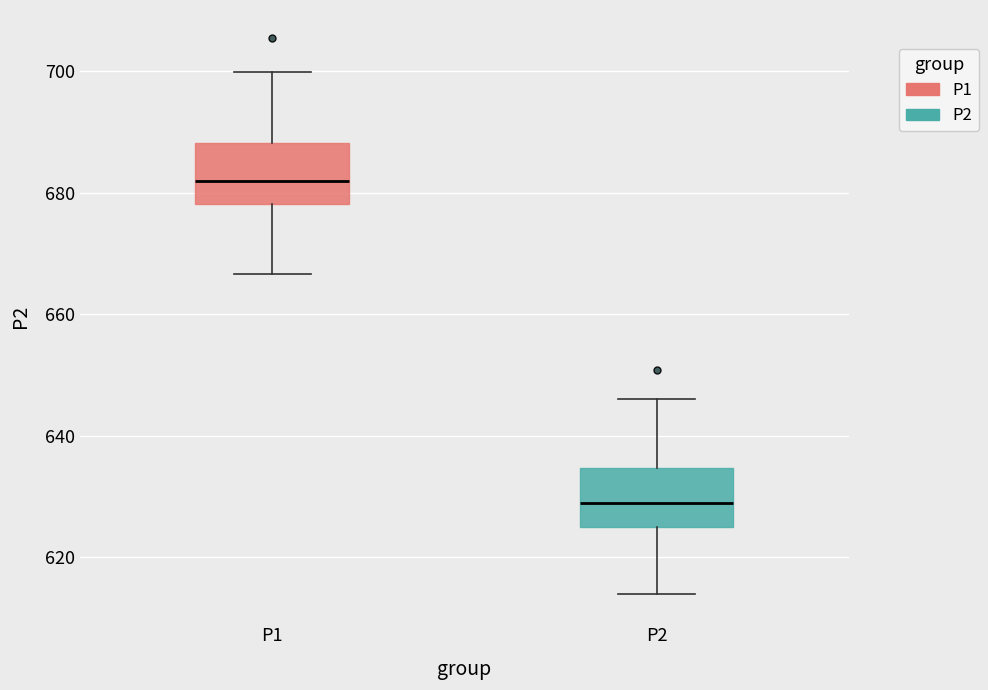

Reading left to right, transcribe this box plot: for each box, give where its median line is, the range the box spans, and where its two whiskers end, as read against the y-axis. The values are not printed on the chart, so give them approximately, as read against the axis.

P1: median 682, box 678 to 688, whiskers 666 to 700
P2: median 628, box 626 to 634, whiskers 614 to 646